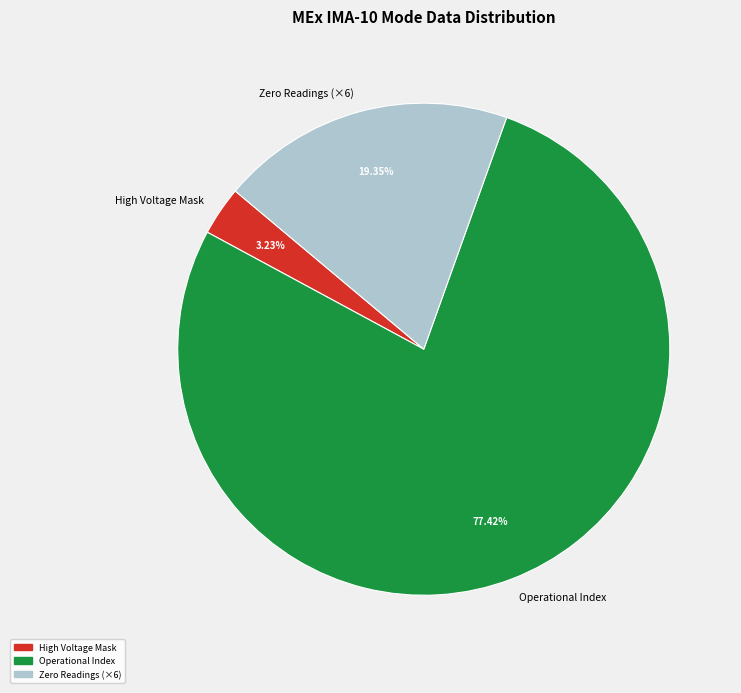

Is the sum of High Voltage Mask and Operational Index greater than half?

Yes